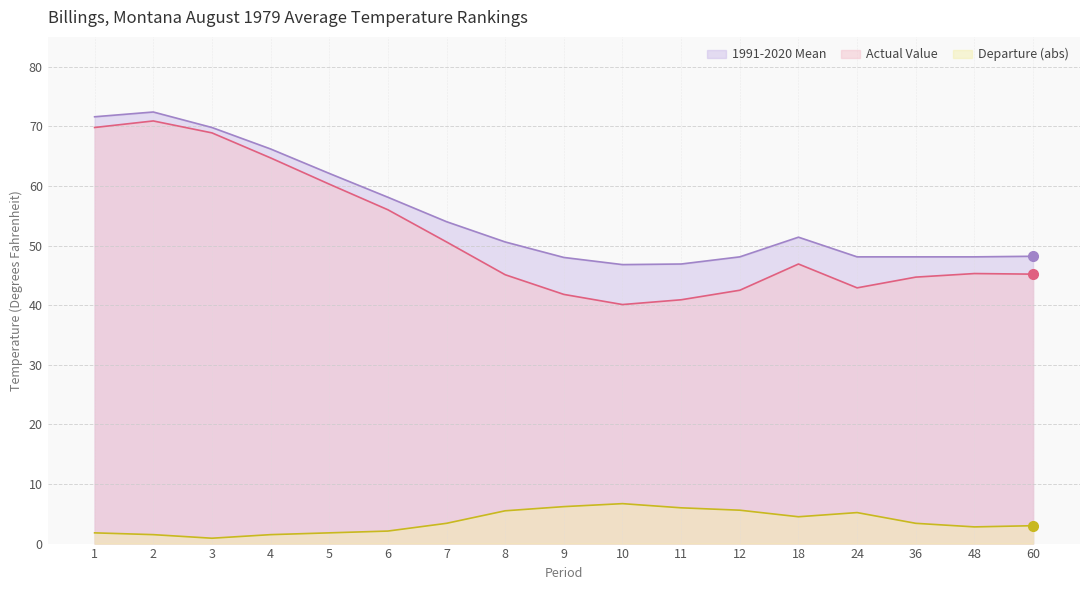

Which has a higher value, 60 or 24?

60